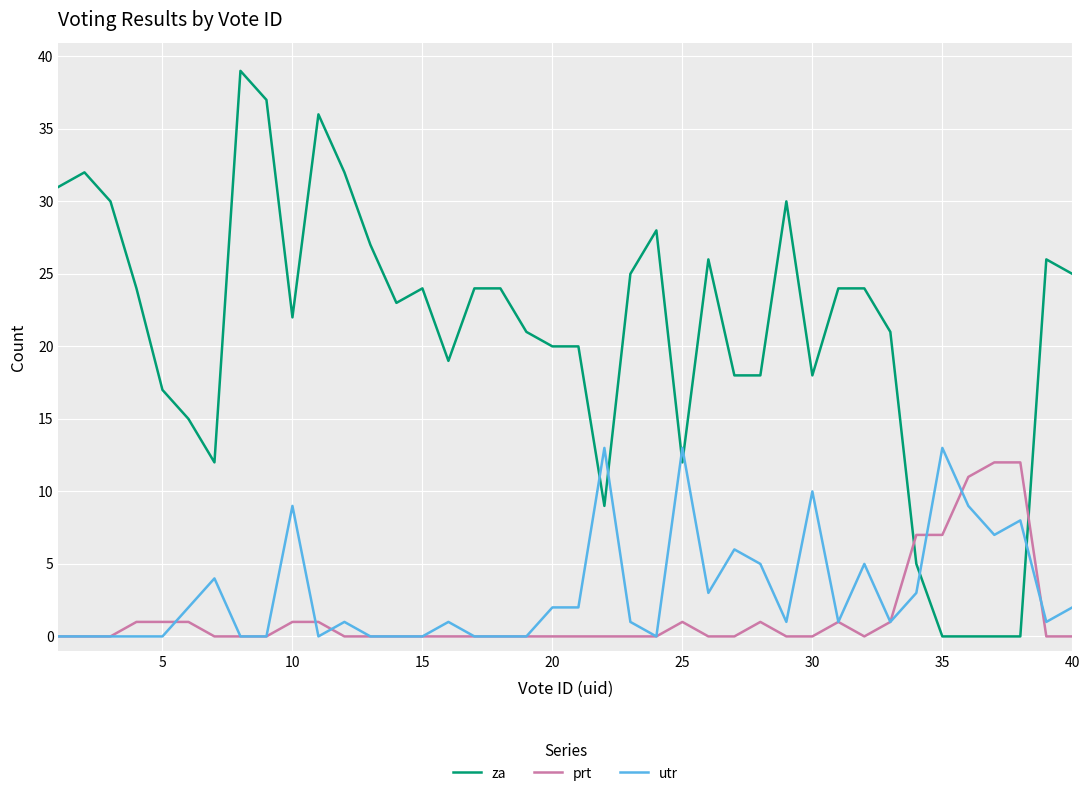

Rank the series by their maximum value, from lowest to highest.

prt, utr, za